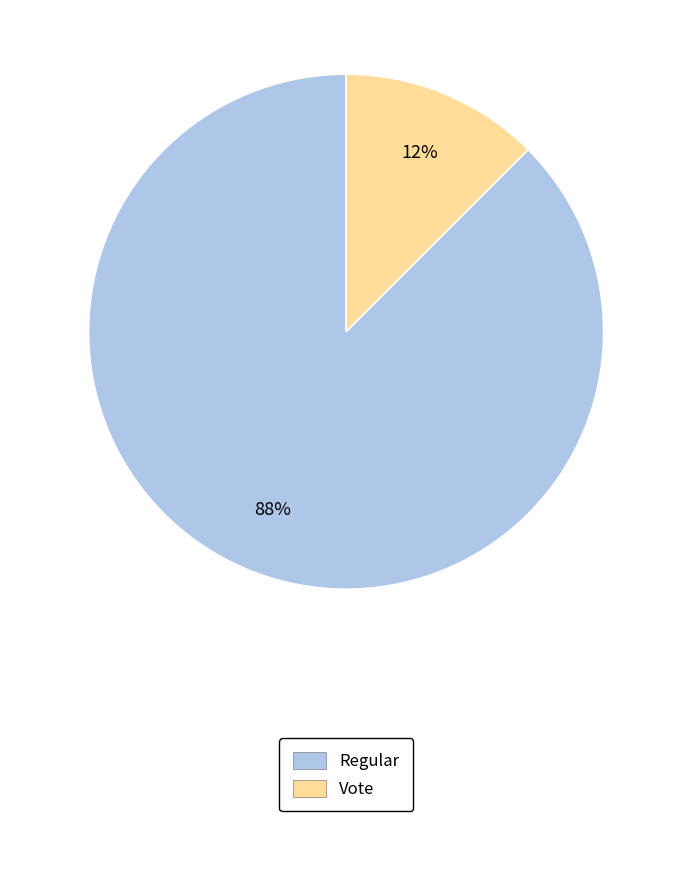

To the nearest percent, what is the average slice percentage?

50%